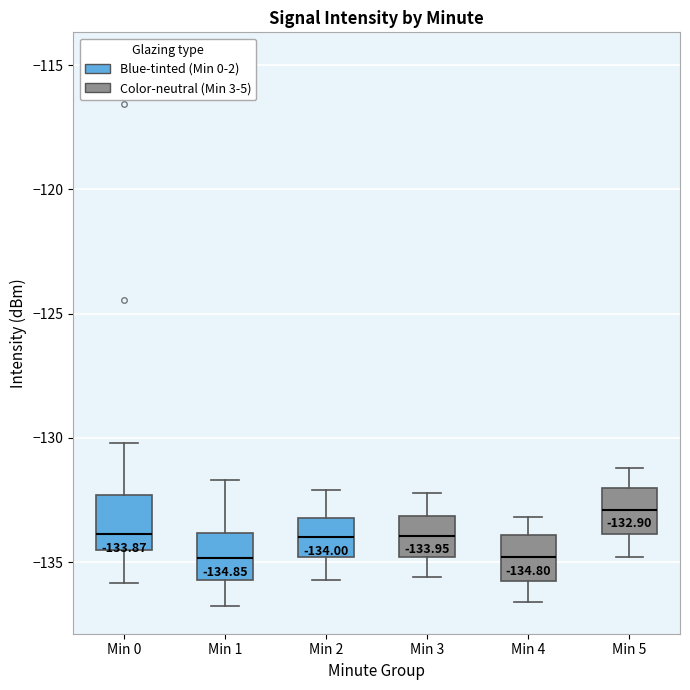

Which box's median line is the highest?

Min 5